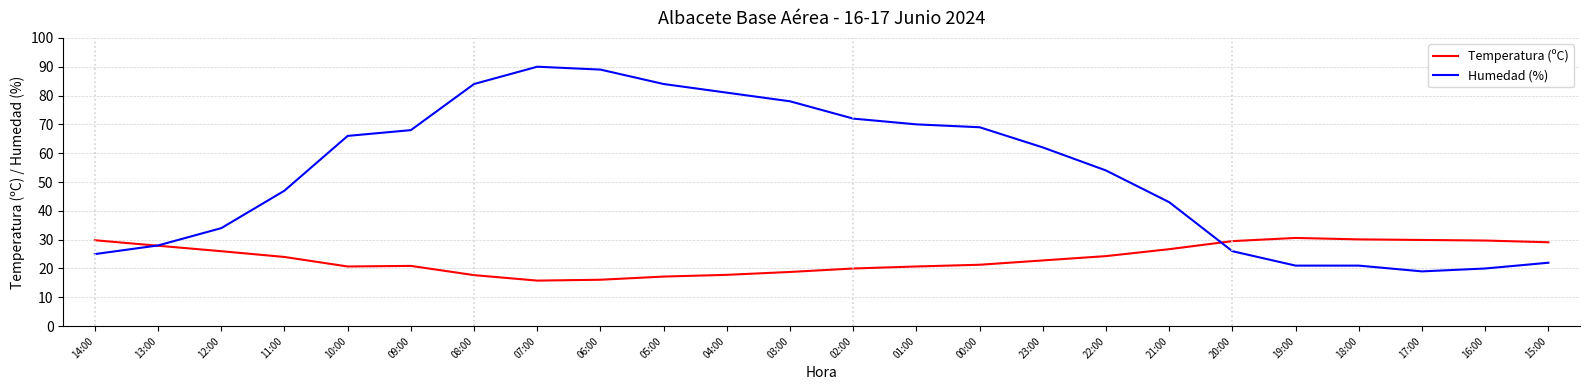

True or false: Humedad (%) has a value of 69.5 at 21:00.

False